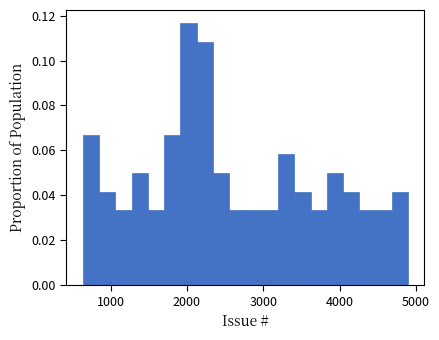

Read against the x-axis, roughly where is the centre of the tallest bar?

2000